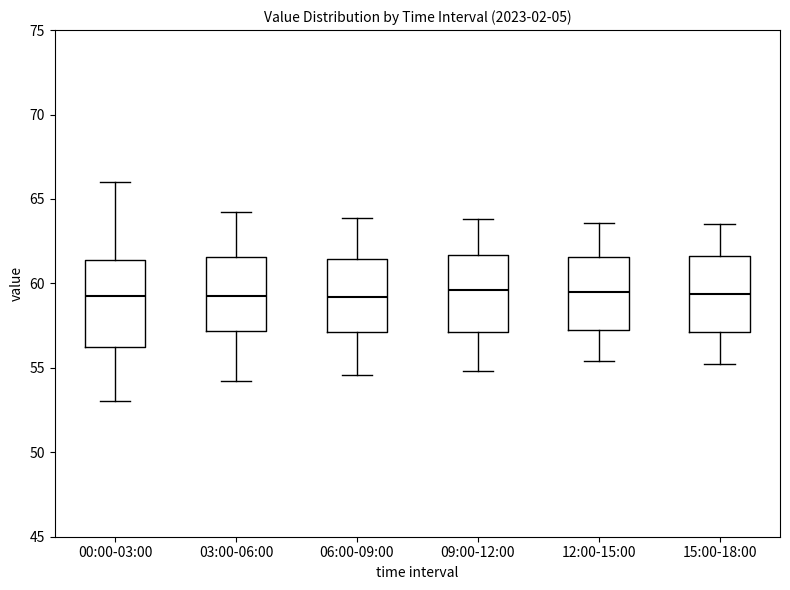

Reading left to right, read every box against the y-axis: the position of its median line, the range the box covers, and the ends of its whiskers. The values are not printed on the chart, so give them approximately, as read against the axis.

00:00-03:00: median 59.0, box 56.5 to 61.5, whiskers 53.0 to 66.0
03:00-06:00: median 59.5, box 57.0 to 61.5, whiskers 54.0 to 64.0
06:00-09:00: median 59.0, box 57.0 to 61.5, whiskers 54.5 to 64.0
09:00-12:00: median 59.5, box 57.0 to 61.5, whiskers 55.0 to 64.0
12:00-15:00: median 59.5, box 57.5 to 61.5, whiskers 55.5 to 63.5
15:00-18:00: median 59.5, box 57.0 to 61.5, whiskers 55.0 to 63.5